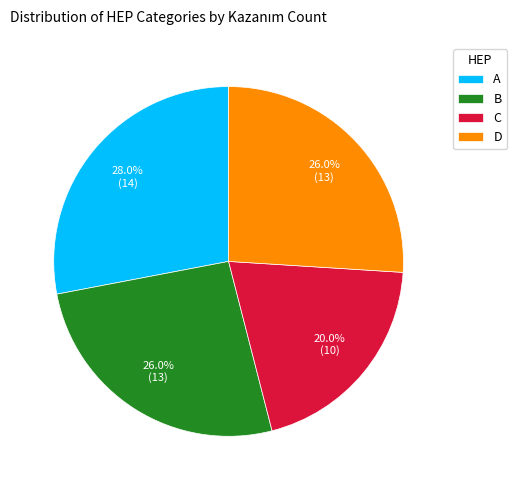

To the nearest percent, what is the average slice percentage?

25%